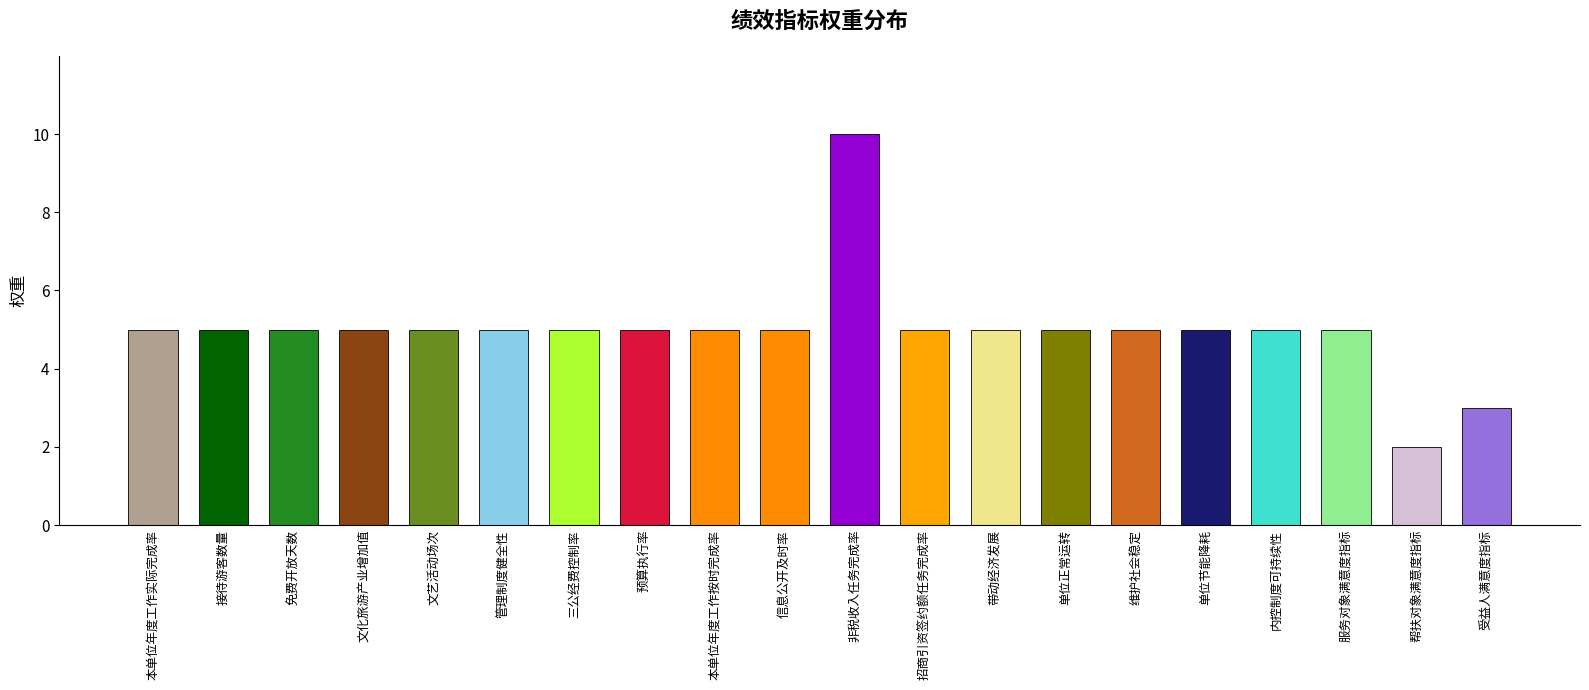

What is the ratio of the value at 信息公开及时率 to the value at 单位节能降耗?

1.0